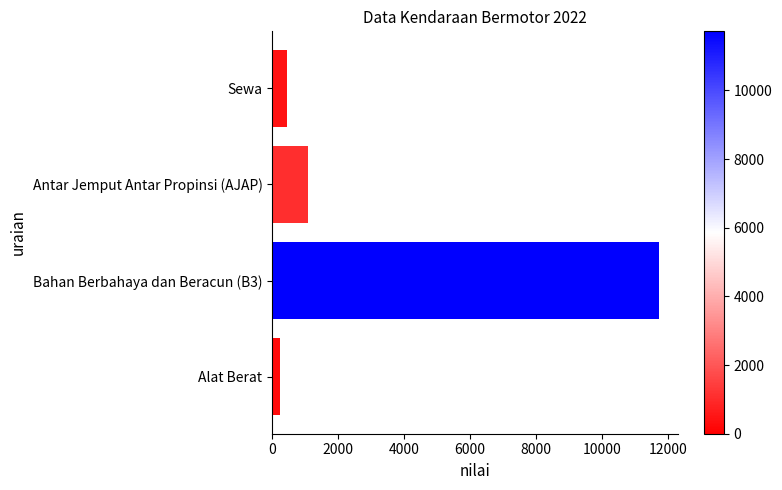

Which label corresponds to the largest value in the chart?

Bahan Berbahaya dan Beracun (B3)